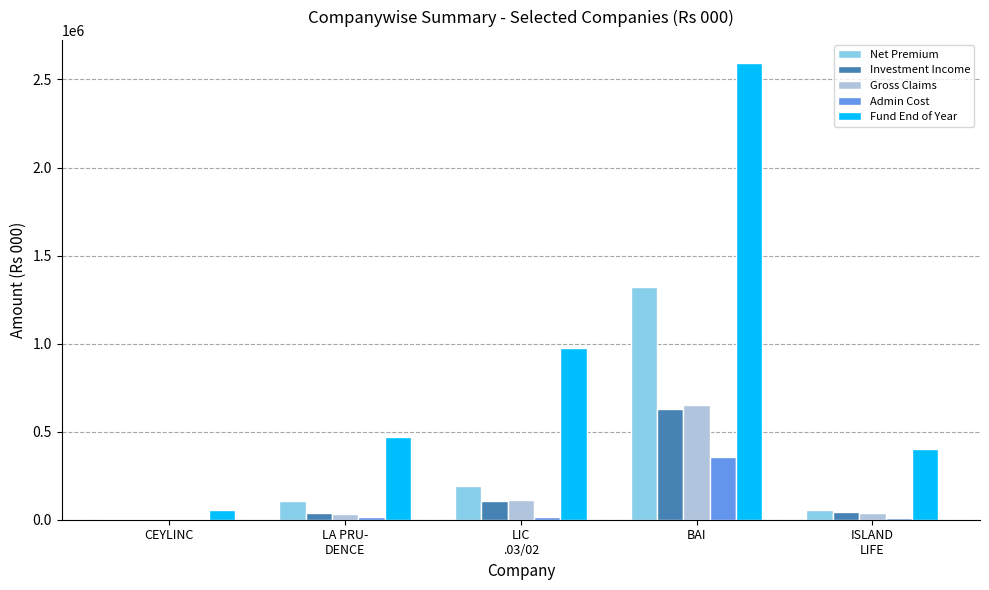

How many series are shown in this chart?

5